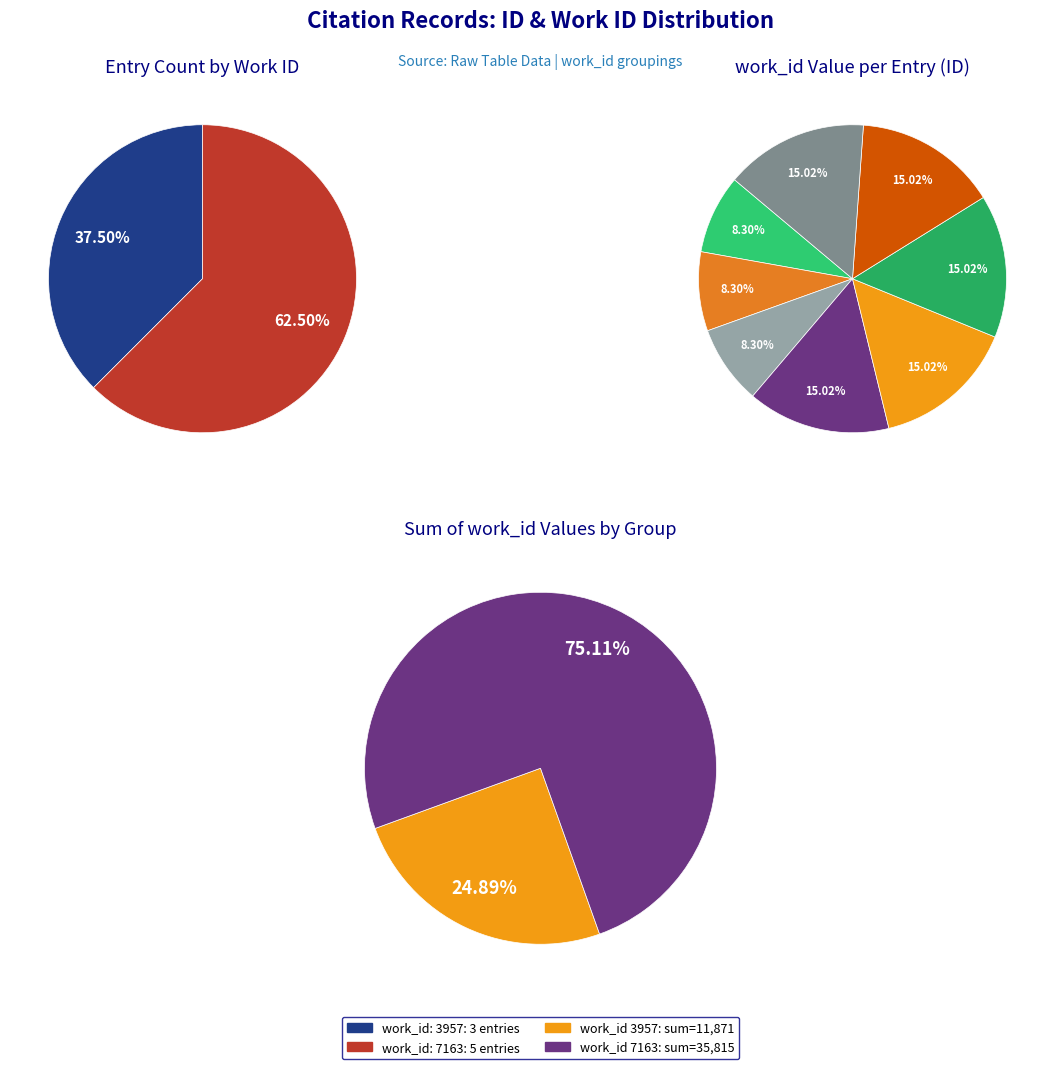

True or false: 5 accounts for 8% of the total.

False